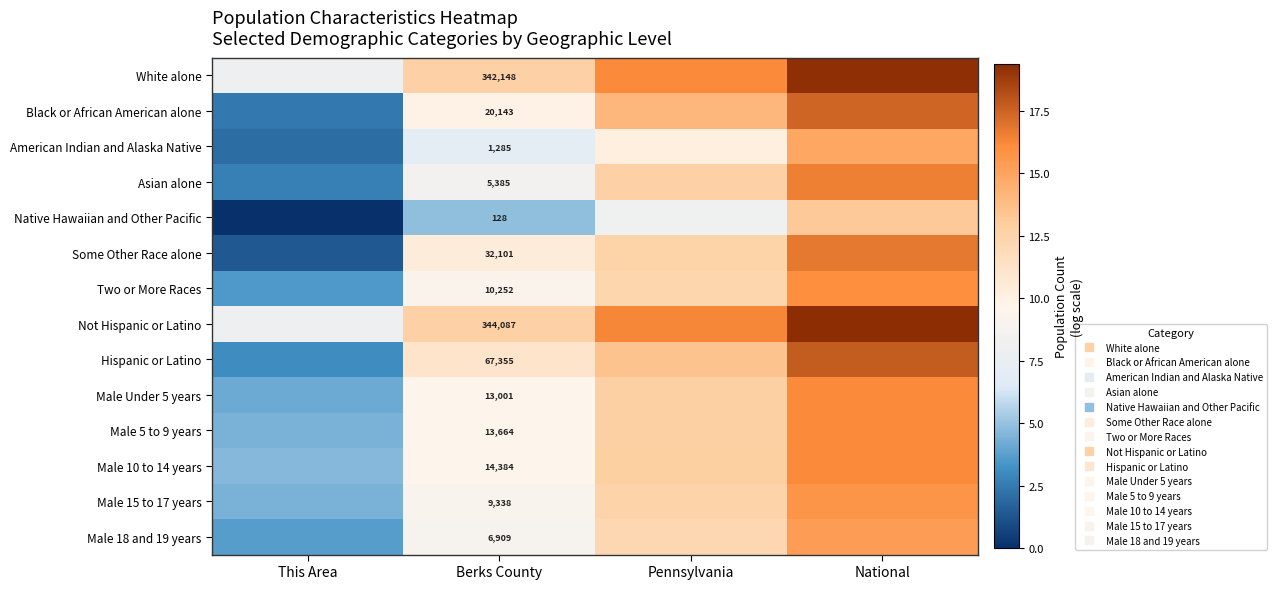

The value of Not Hispanic or Latino at Pennsylvania is 24.7. True or false?

False